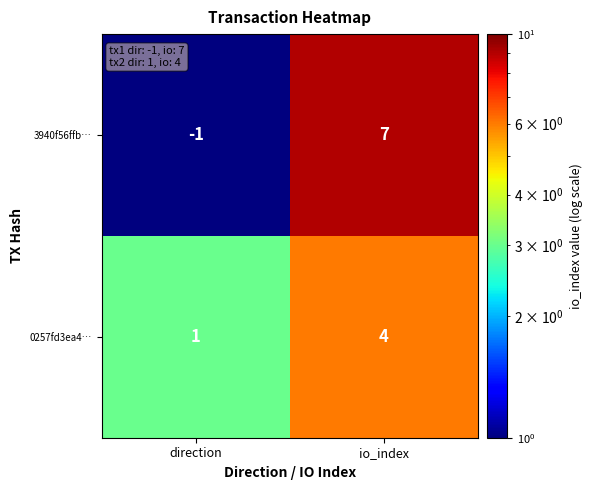

What is the difference between the highest and lowest values at io_index?

3